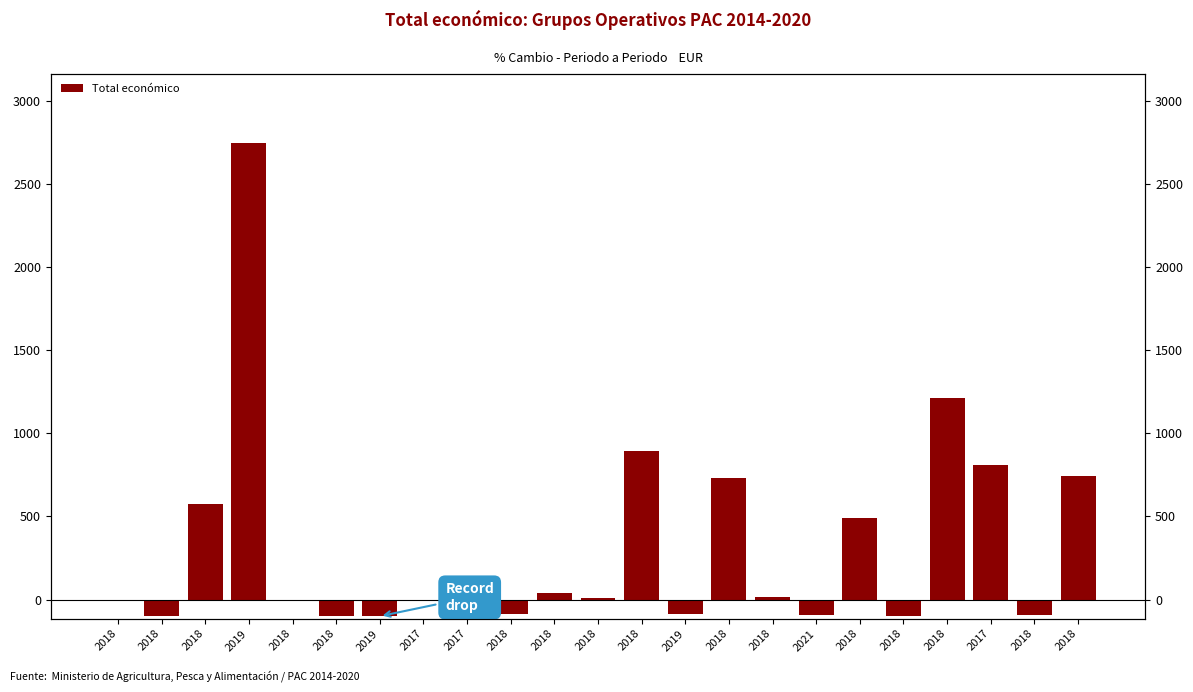

At which label is the value closest to 1324?

2018